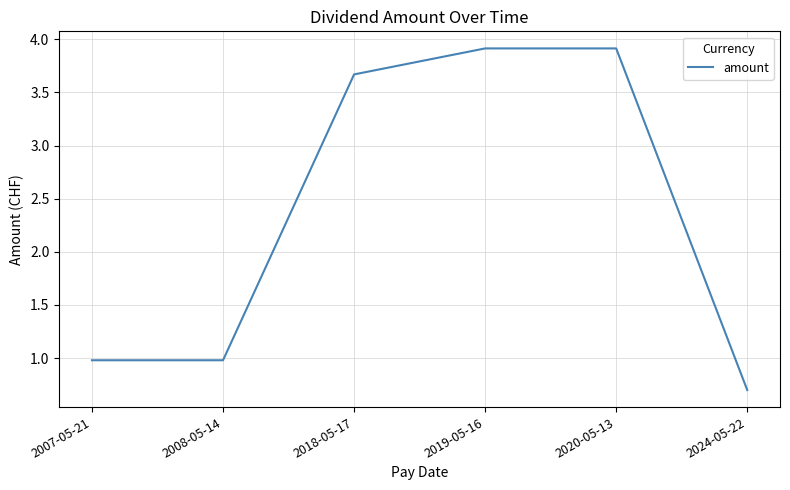

The value at 2024-05-22 is 1.2. True or false?

False